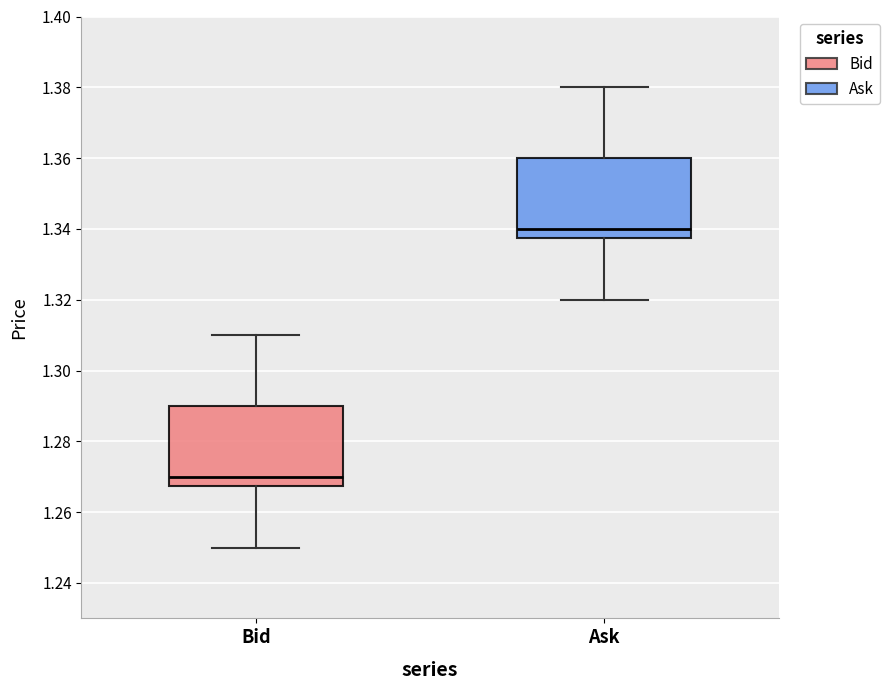

Reading left to right, transcribe this box plot: for each box, give where its median line is, the range the box spans, and where its two whiskers end, as read against the y-axis. The values are not printed on the chart, so give them approximately, as read against the axis.

Bid: median 1.270, box 1.268 to 1.290, whiskers 1.250 to 1.310
Ask: median 1.340, box 1.338 to 1.360, whiskers 1.320 to 1.380